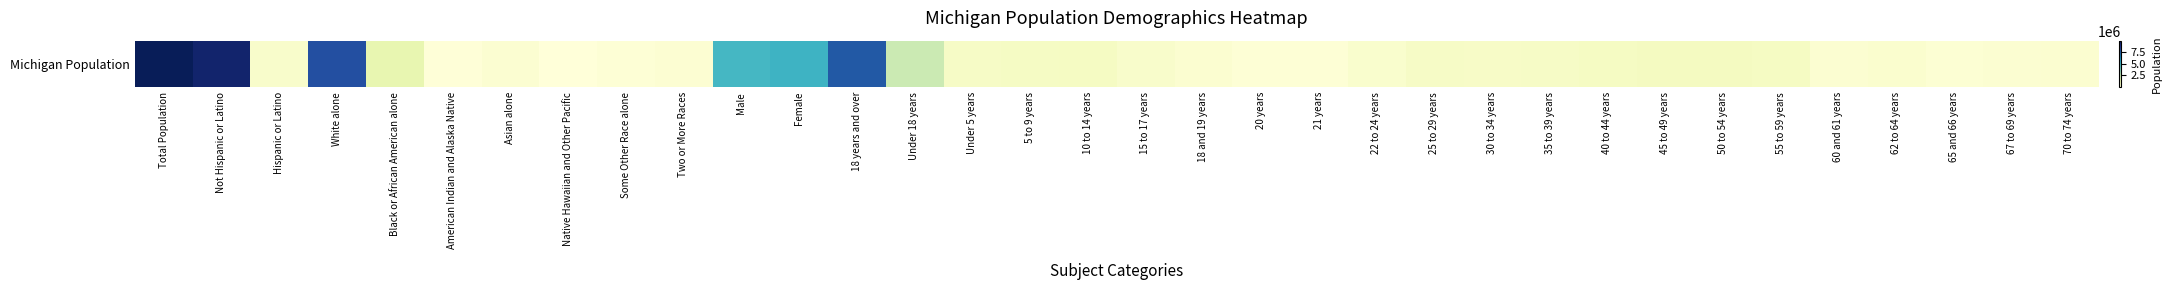

What is the approximate value at 40 to 44 years?

665481